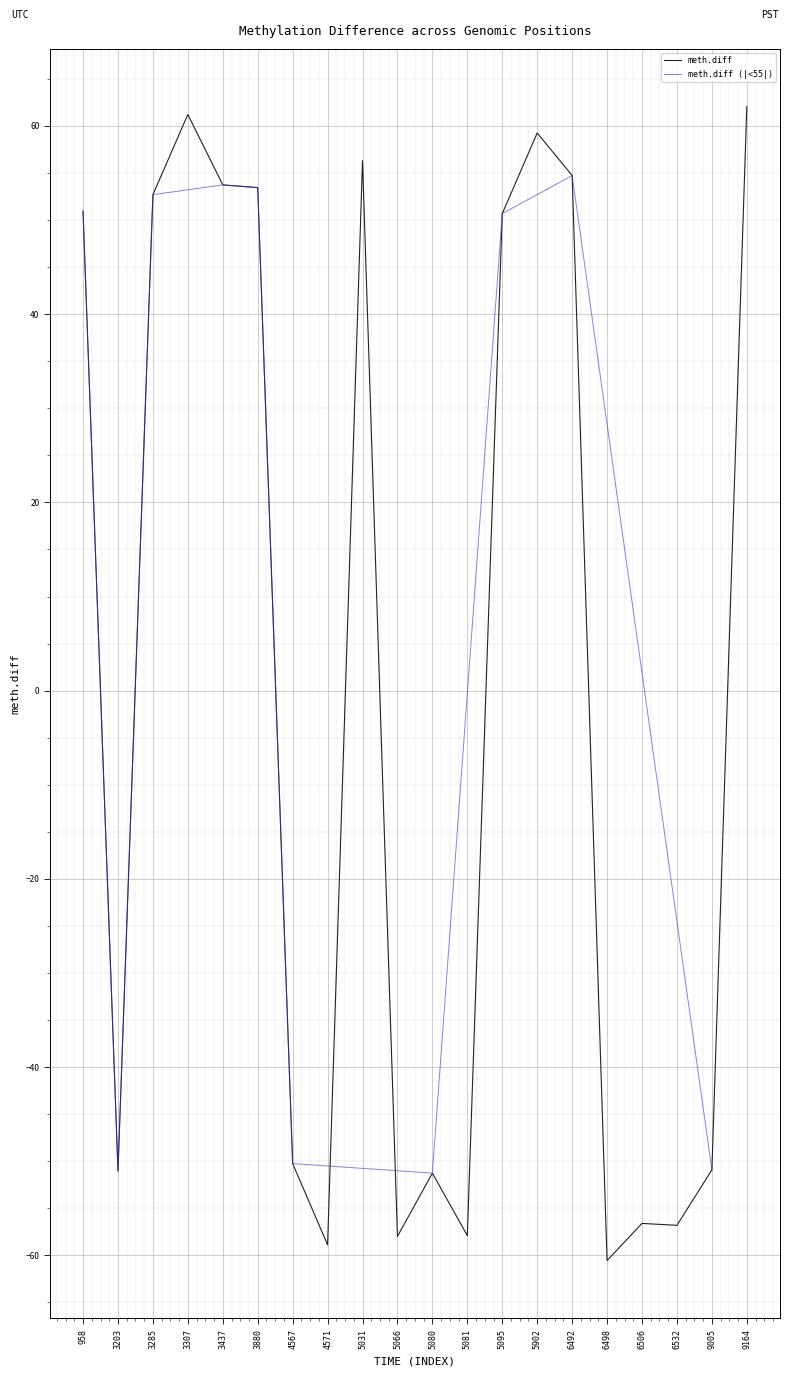

What is the change in value from 3437 to 5080?

-105.0